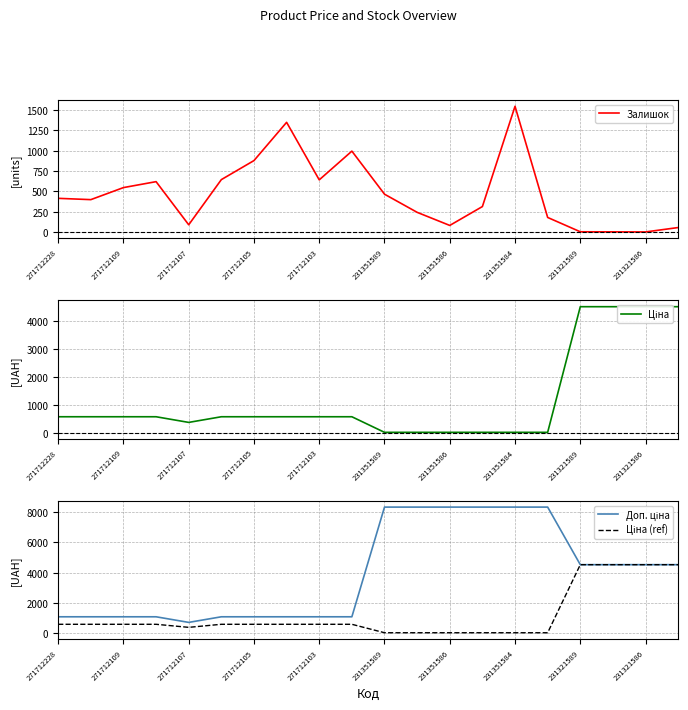

The Залишок series shows 878 at 271712105. True or false?

True